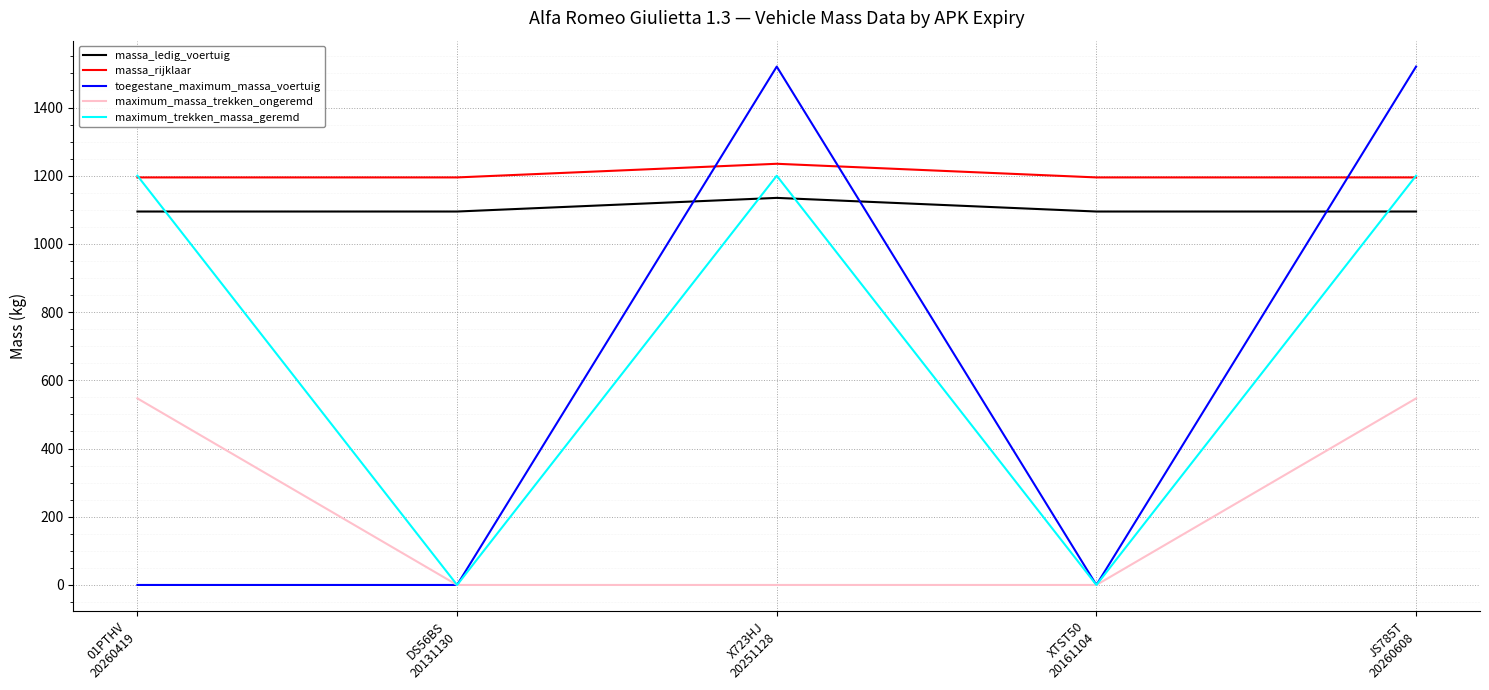

What is the difference between the highest and lowest values at X723HJ
20251128?

1520